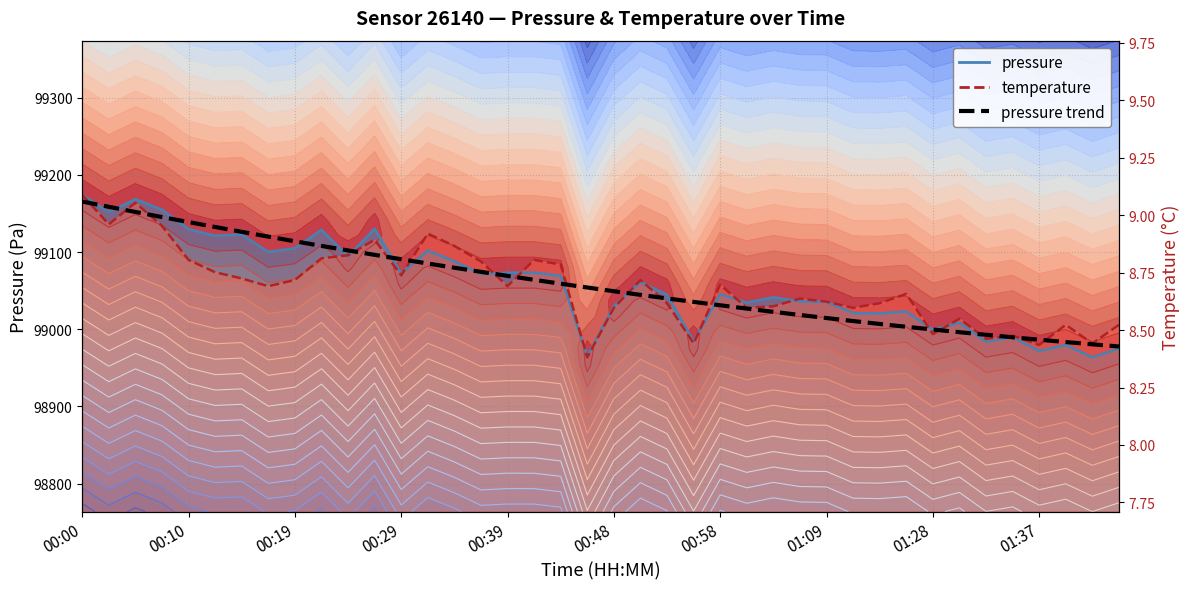

Is this an area chart (filled region under the line)?

No